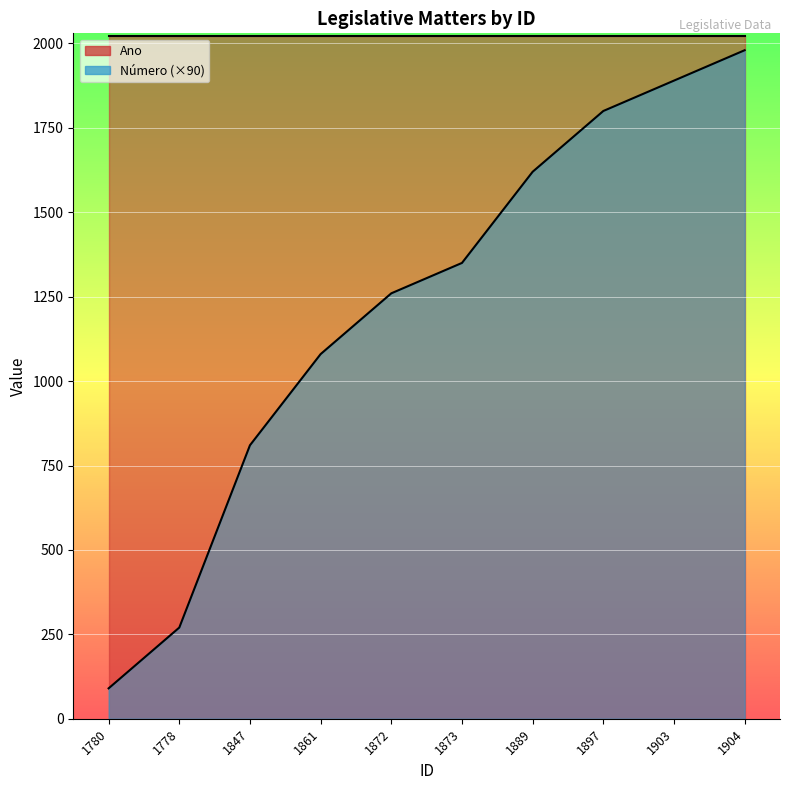

The chart shows a value of 270 at 1778. True or false?

True